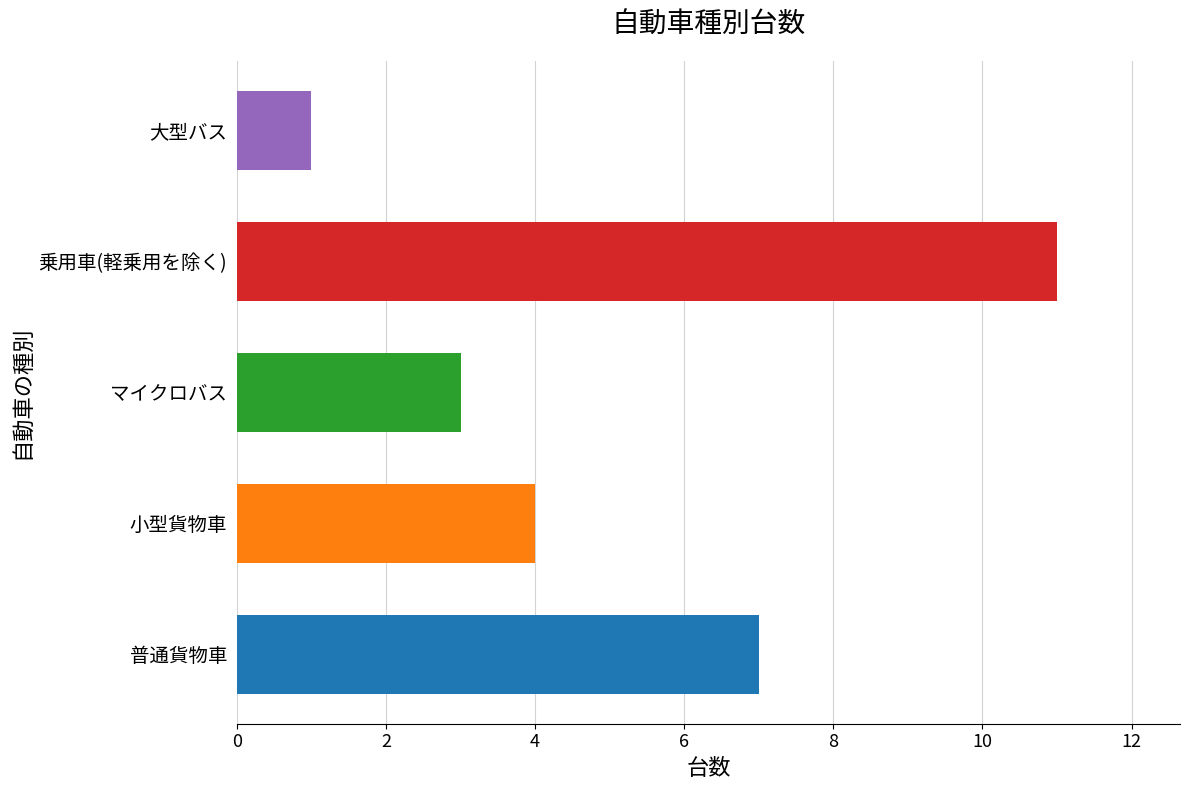

Reading top to bottom, extract all data points from this chart.

大型バス=1	乗用車(軽乗用を除く)=11	マイクロバス=3	小型貨物車=4	普通貨物車=7